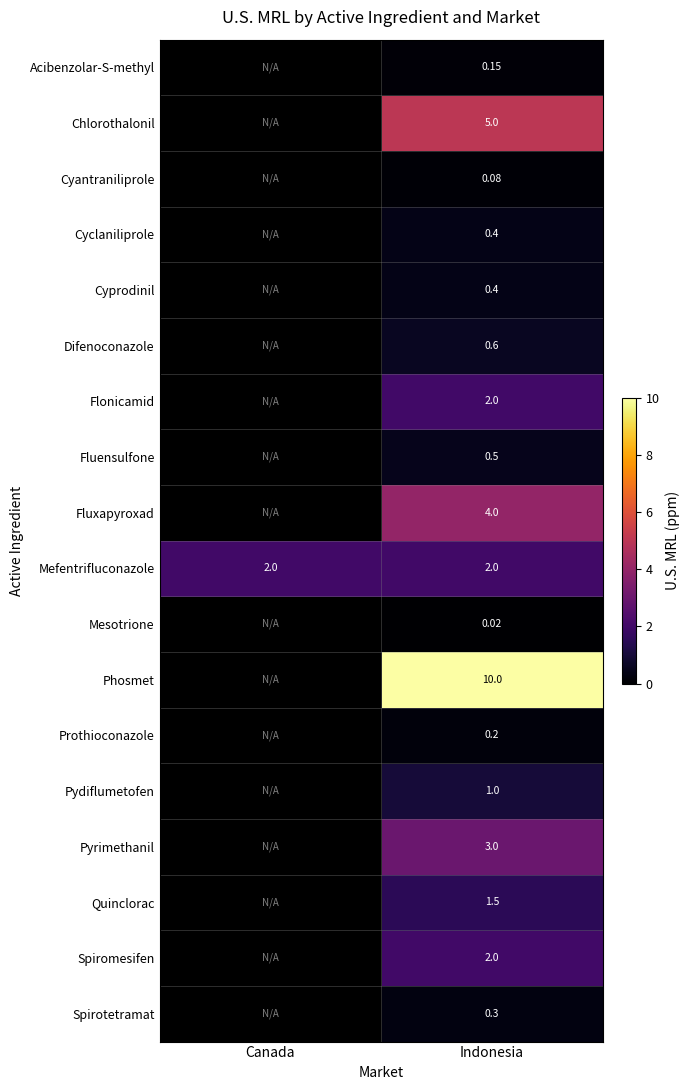

Is the value of Spirotetramat at Indonesia greater than the value of Mefentrifluconazole at Canada?

No